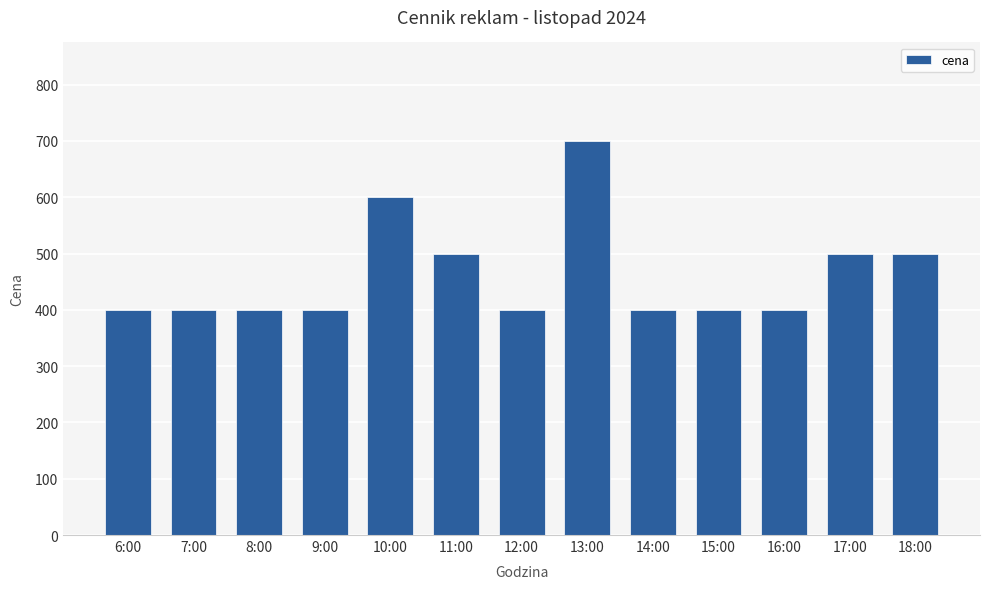

At which category does the chart reach its peak across all series?

13:00